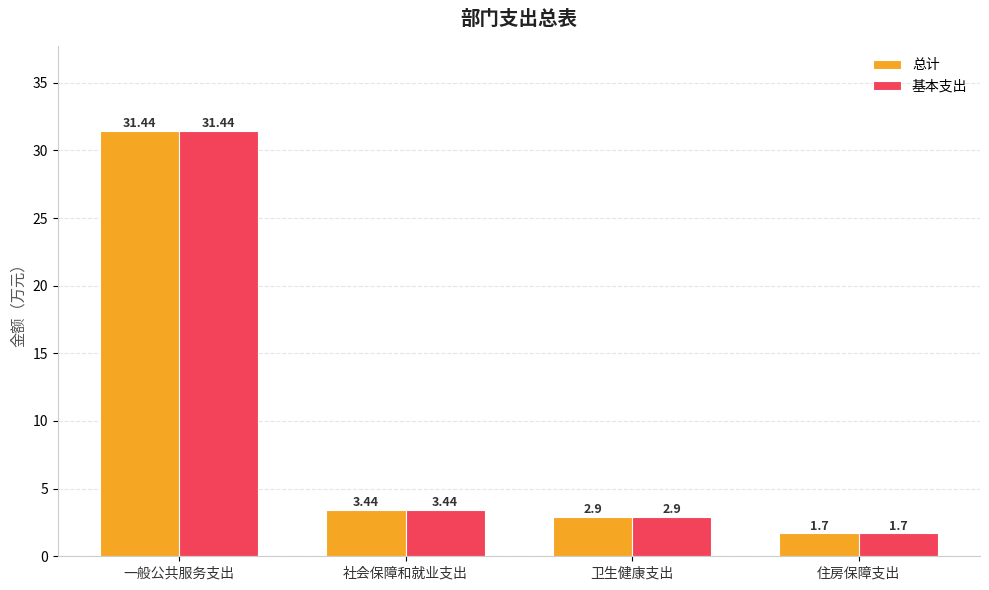

What is the sum of all 总计 values?

39.5